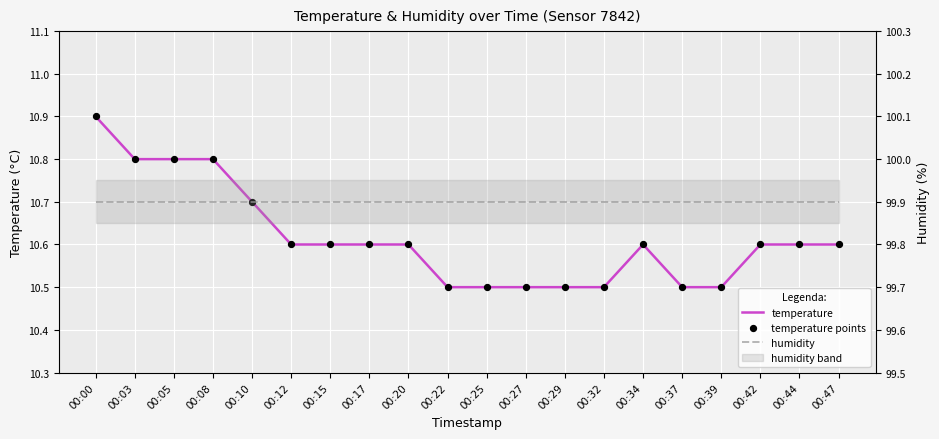

Which series reaches the maximum Y coordinate?

humidity